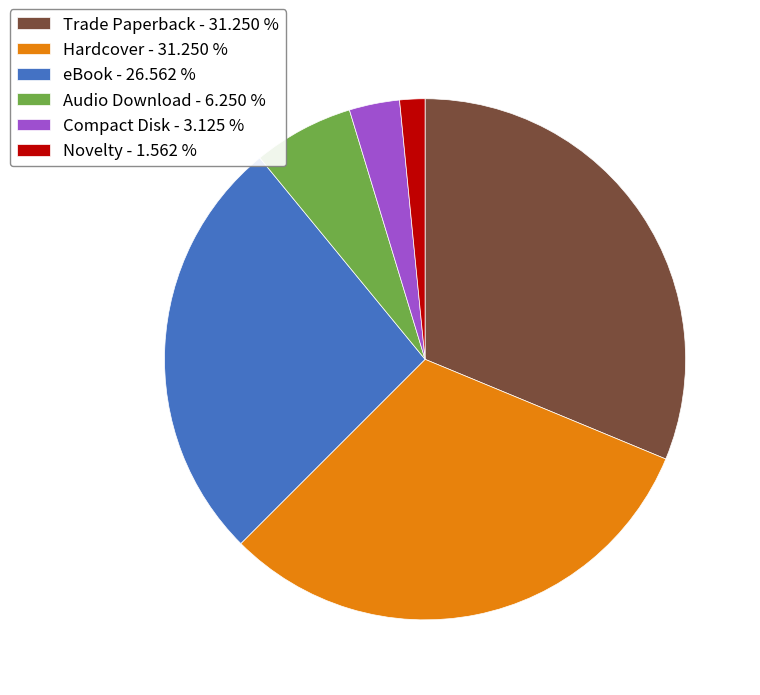

Combined, do Novelty - 1.562 % and Compact Disk - 3.125 % account for over 50%?

No